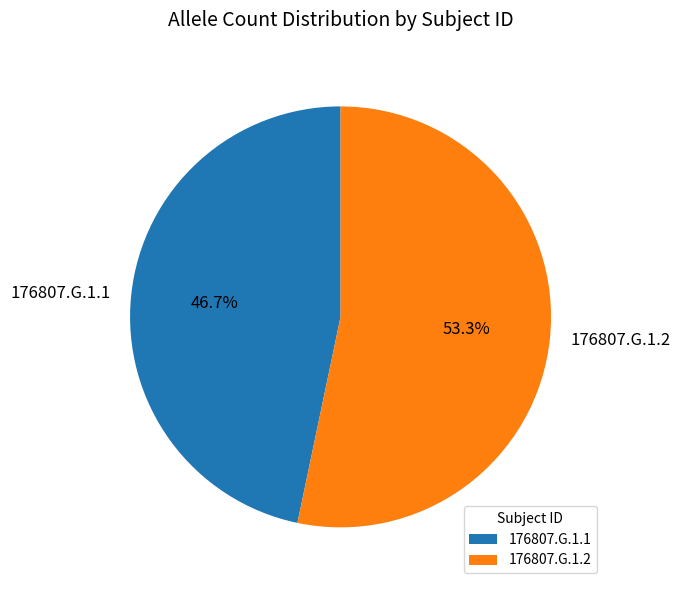

To the nearest percent, what percentage of the pie is 176807.G.1.2?

53%